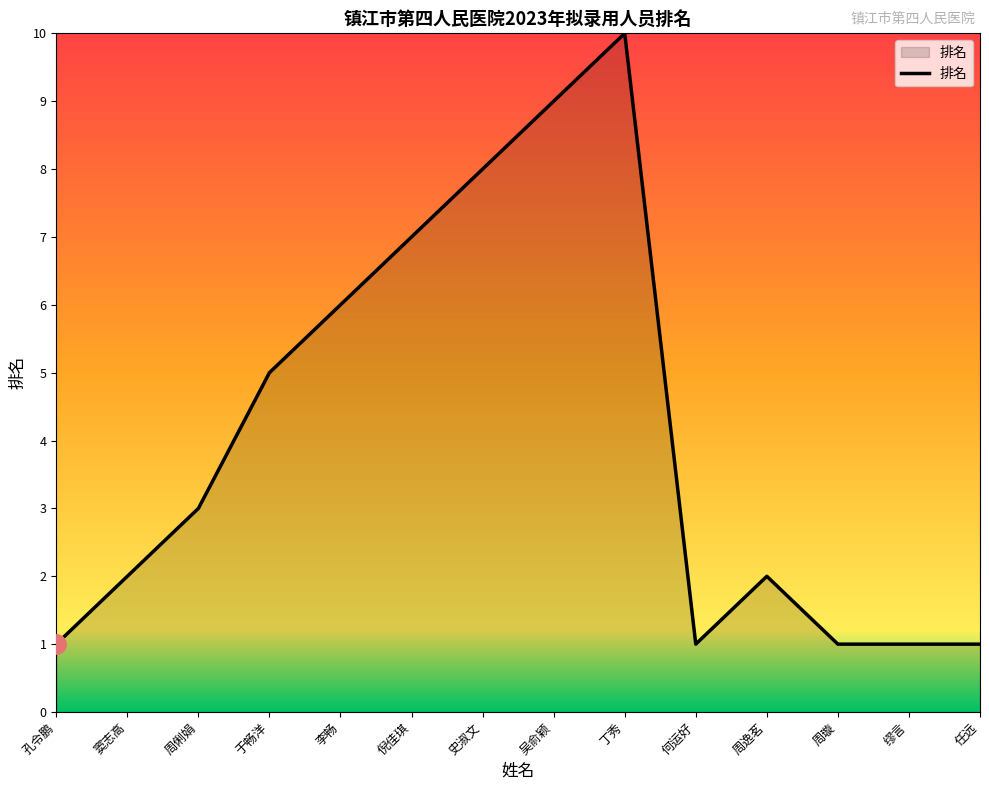

True or false: the data shows 5 at 于畅洋.

True